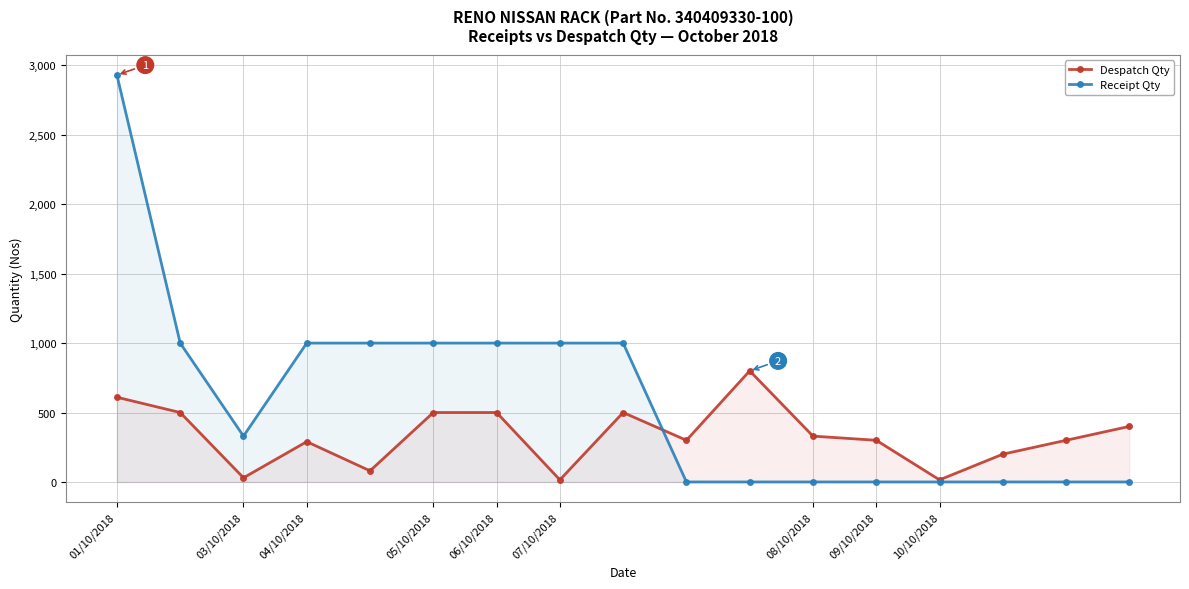

Is it true that Despatch Qty equals 622 at 16?

False